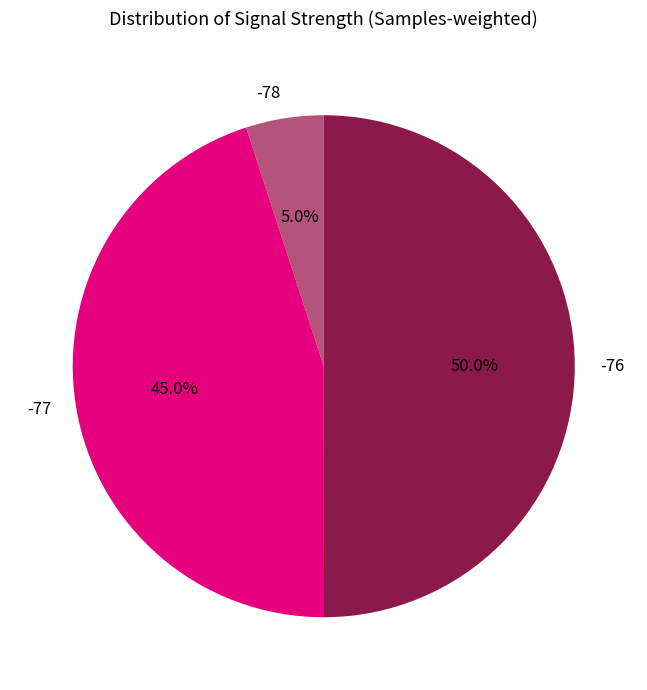

Which slice is the smallest?

-78